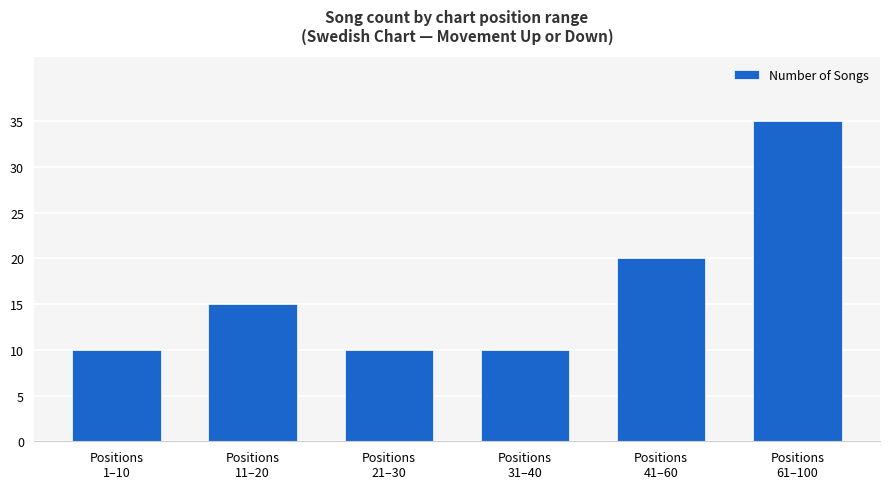

What is the change in value from Positions
11–20 to Positions
61–100?

+20